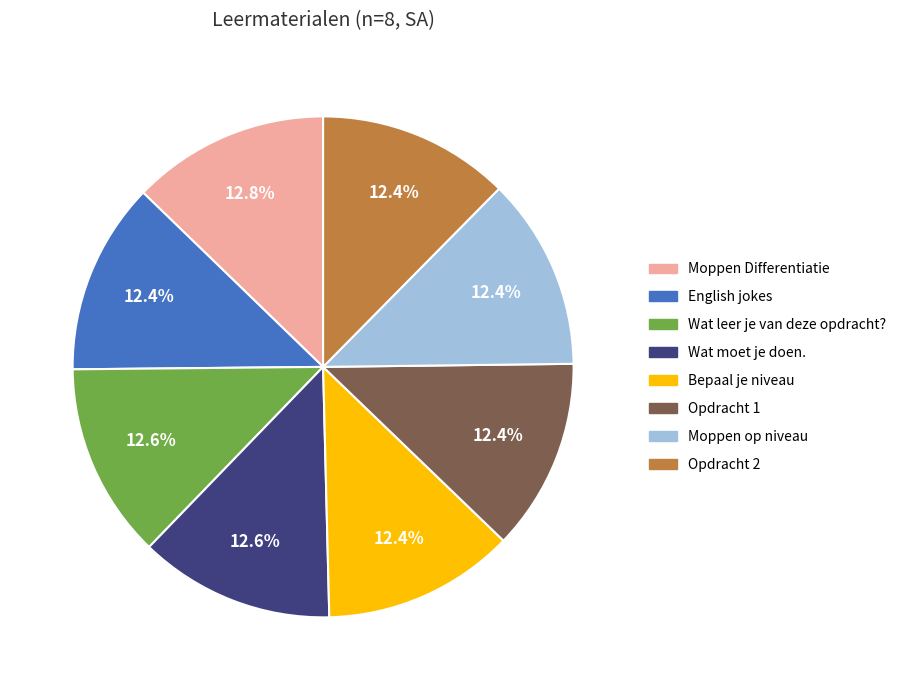

Does Bepaal je niveau represent more than half of the total?

No